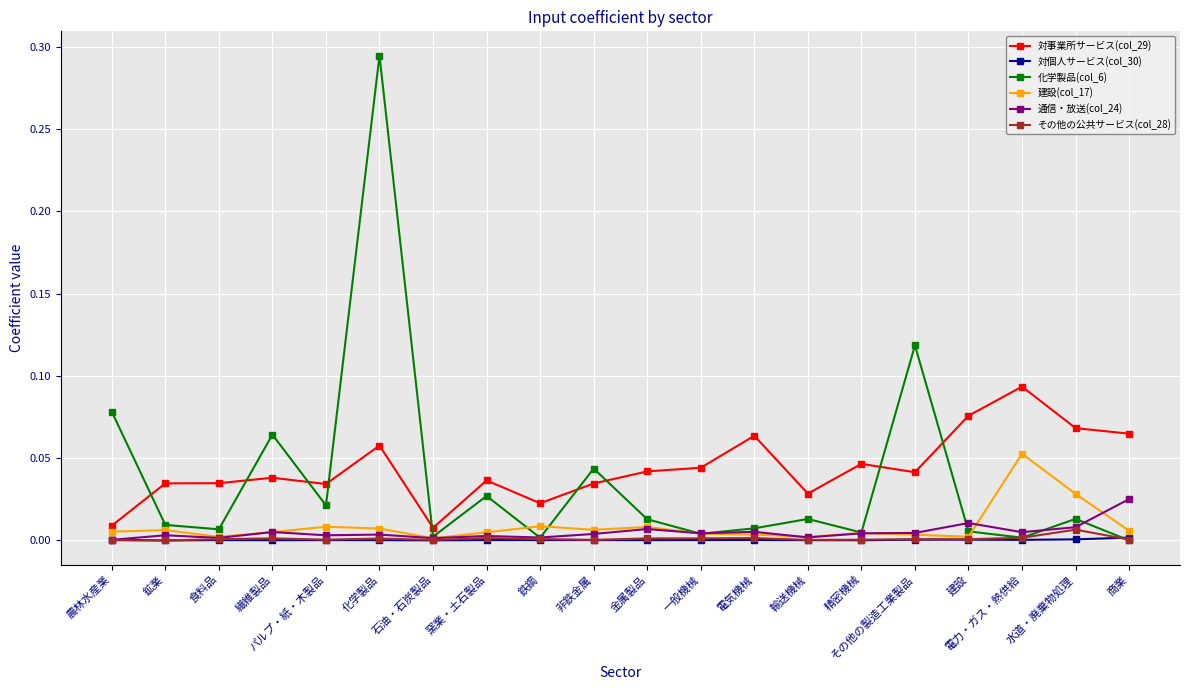

The value of 化学製品(col_6) at 商業 is 0.0. True or false?

True